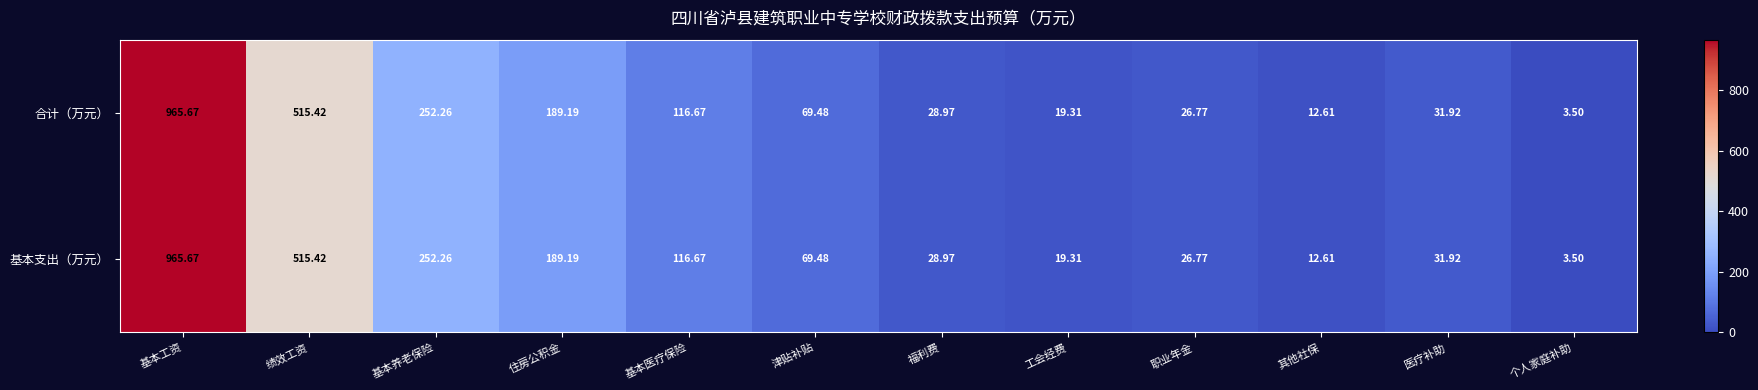

Which category has the highest value across all series?

基本工资